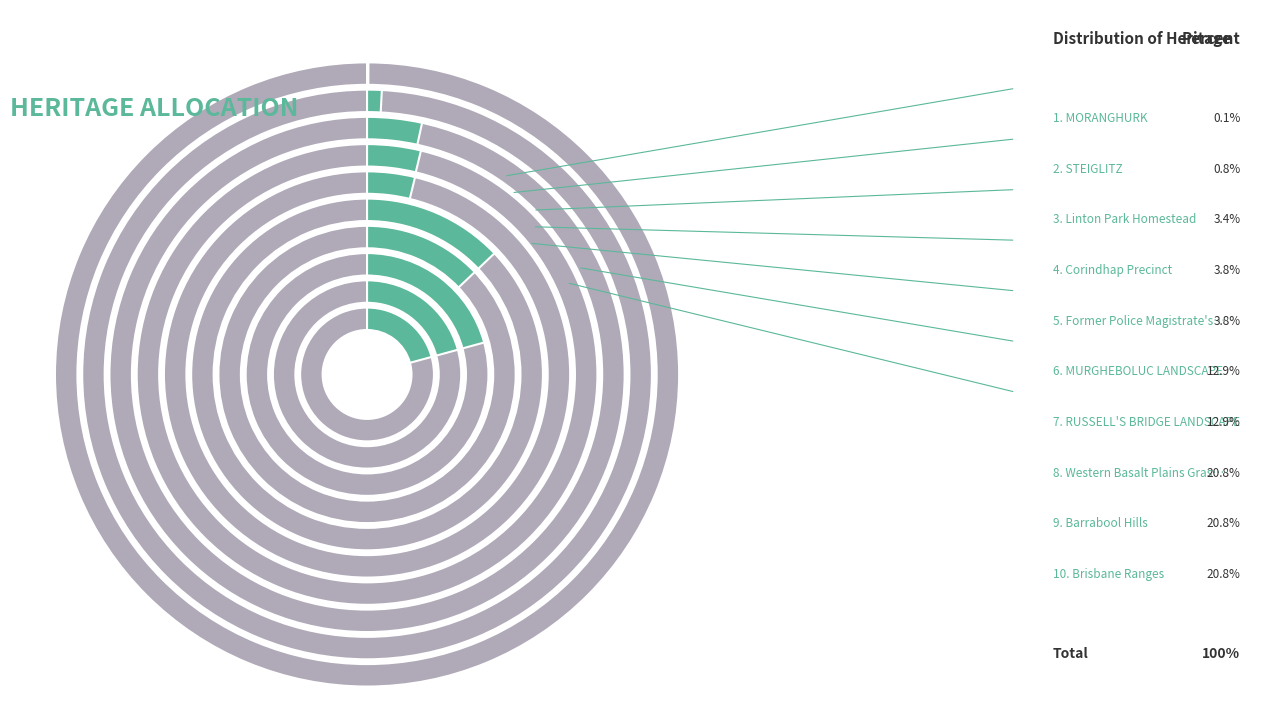

Which category has the smallest portion of the pie?

MORANGHURK